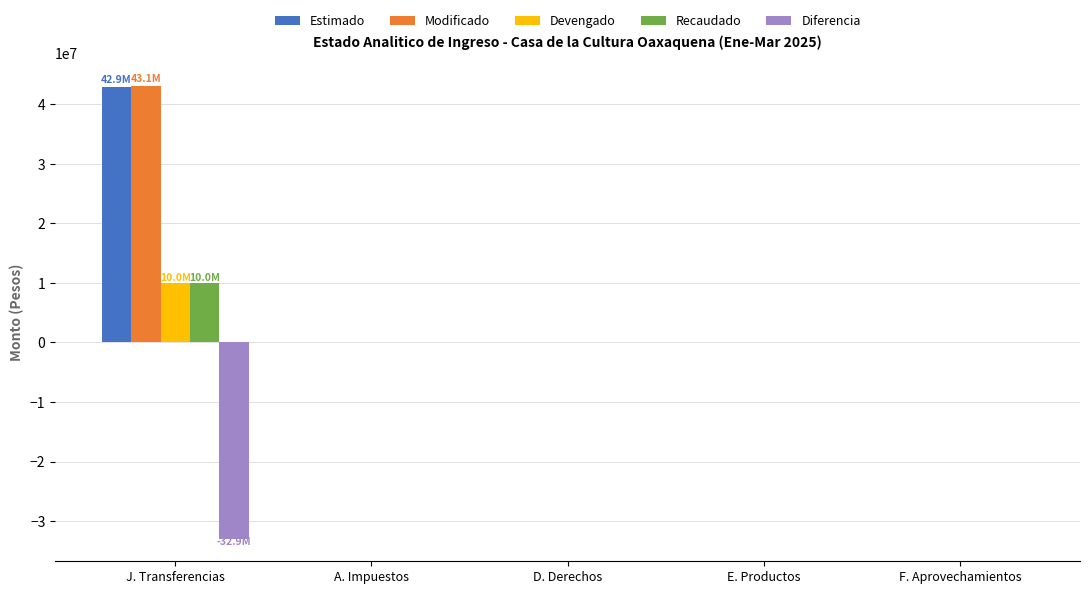

Which series has the widest spread of values?

Modificado